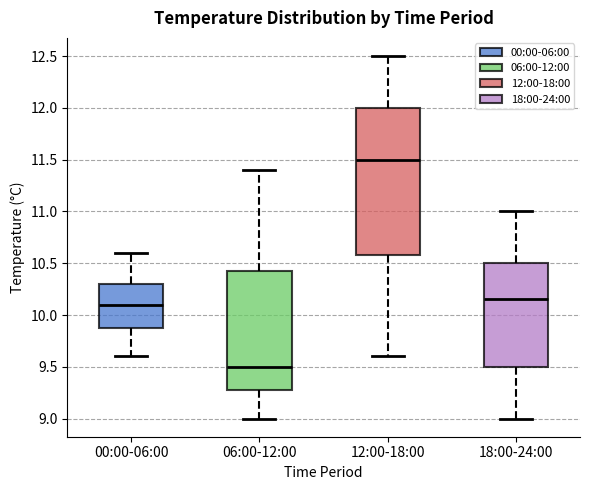

Where does the lower whisker of the box for 18:00-24:00 end on the y-axis? The values are not printed on the chart, so give them approximately, as read against the axis.

9.00